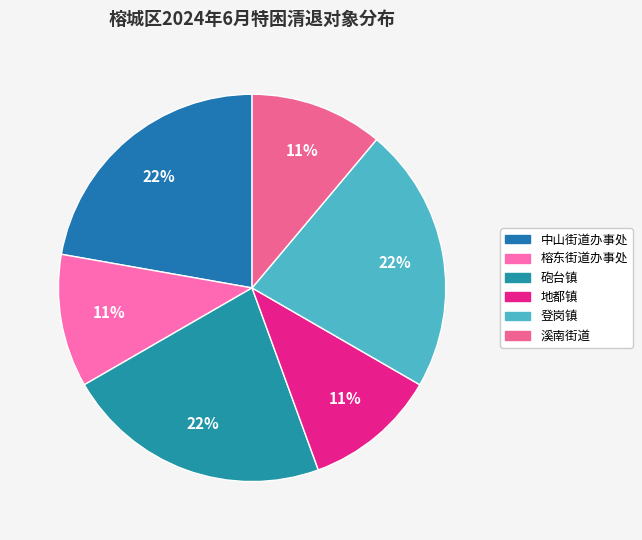

True or false: 中山街道办事处 accounts for 22% of the total.

True